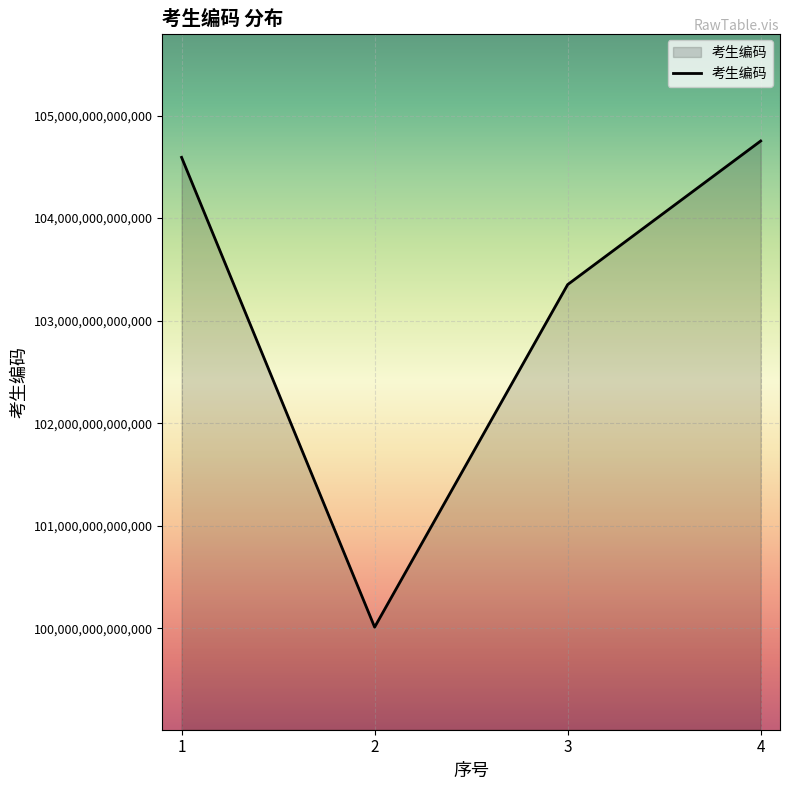

Rank the categories by value from highest to lowest.

4, 1, 3, 2